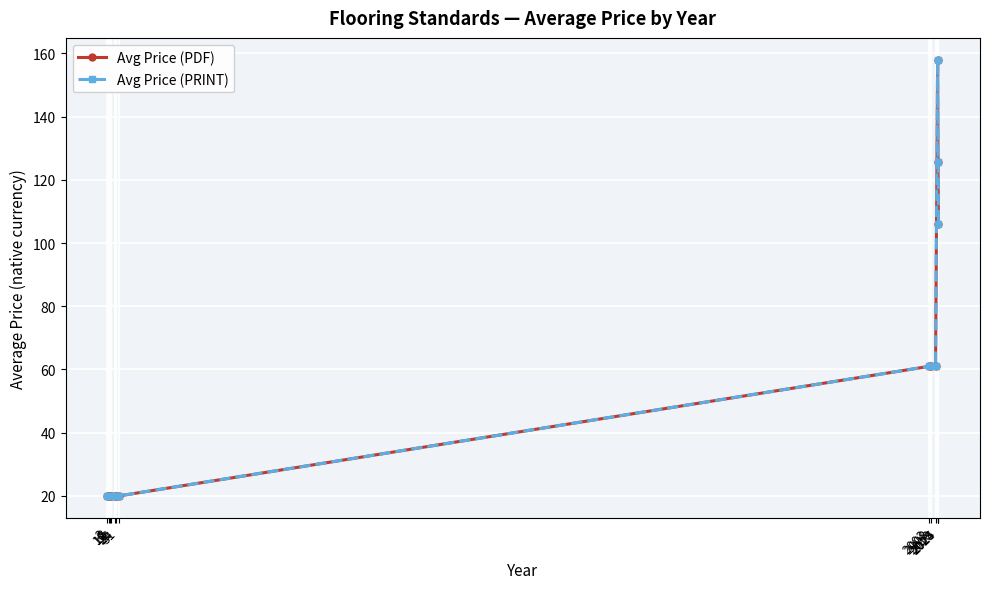

What is the average value of the Avg Price (PRINT) series?

54.8